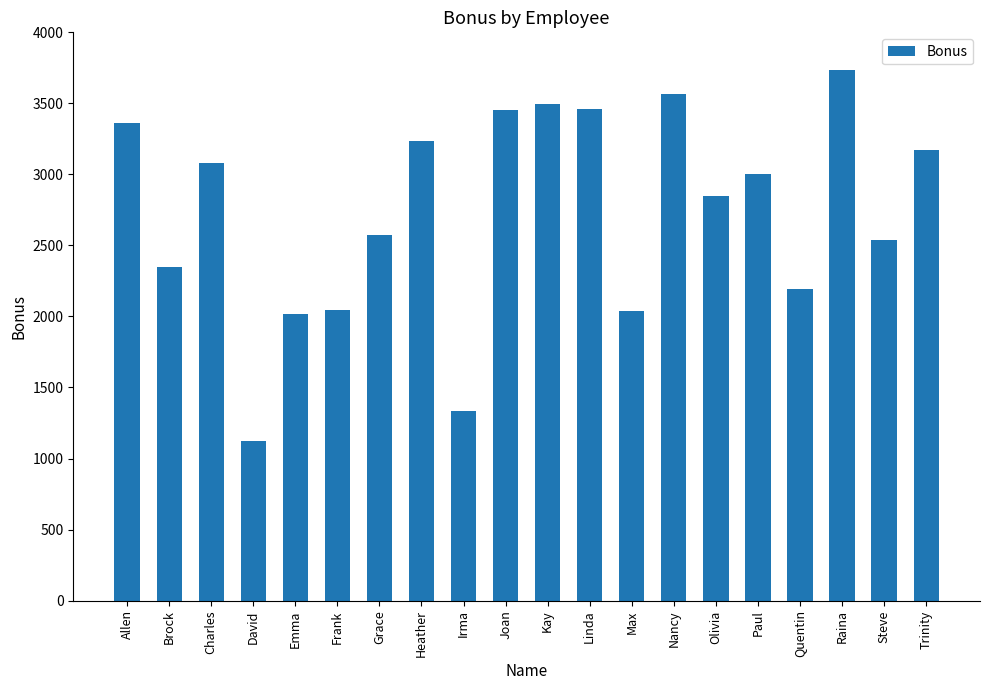

Approximately how many times larger is the value at Linda compared to Trinity?

1.1